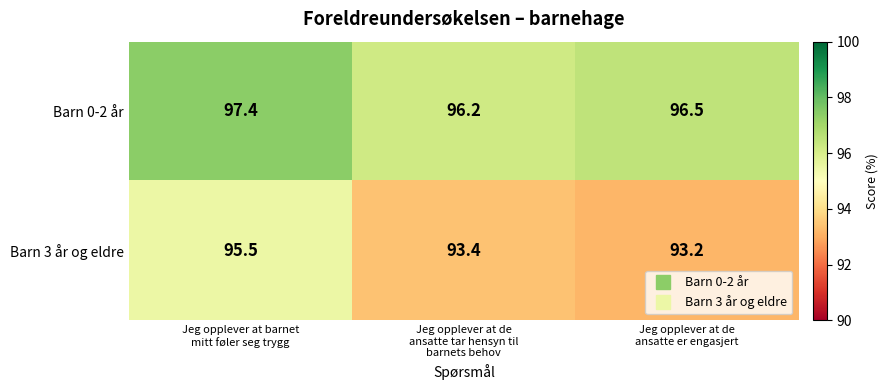

Rank the series by their average value, from lowest to highest.

Barn 3 år og eldre, Barn 0-2 år